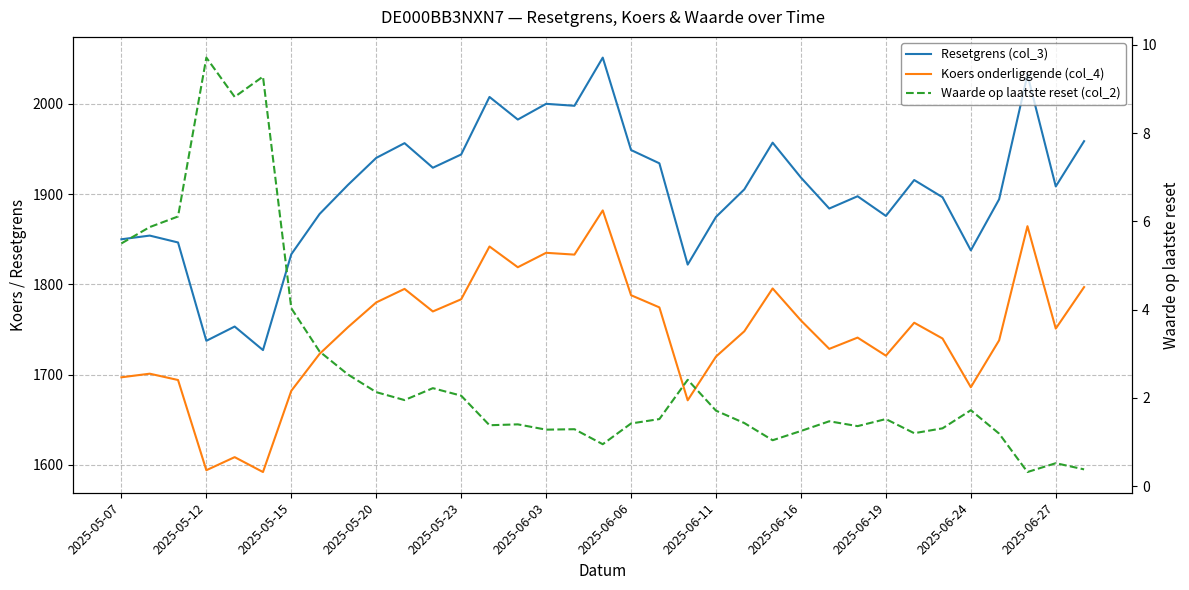

Which series has the largest total across all categories?

Resetgrens (col_3)